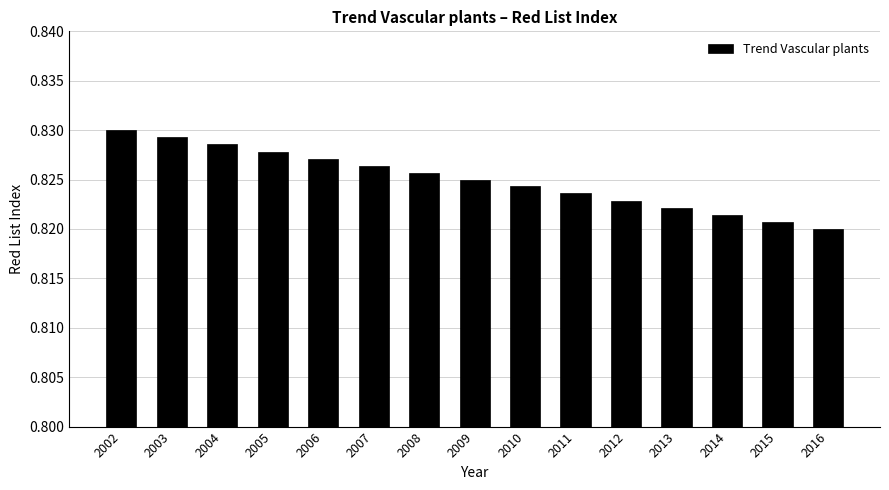

What is the sum of the values at 2008 and 2005?

1.7